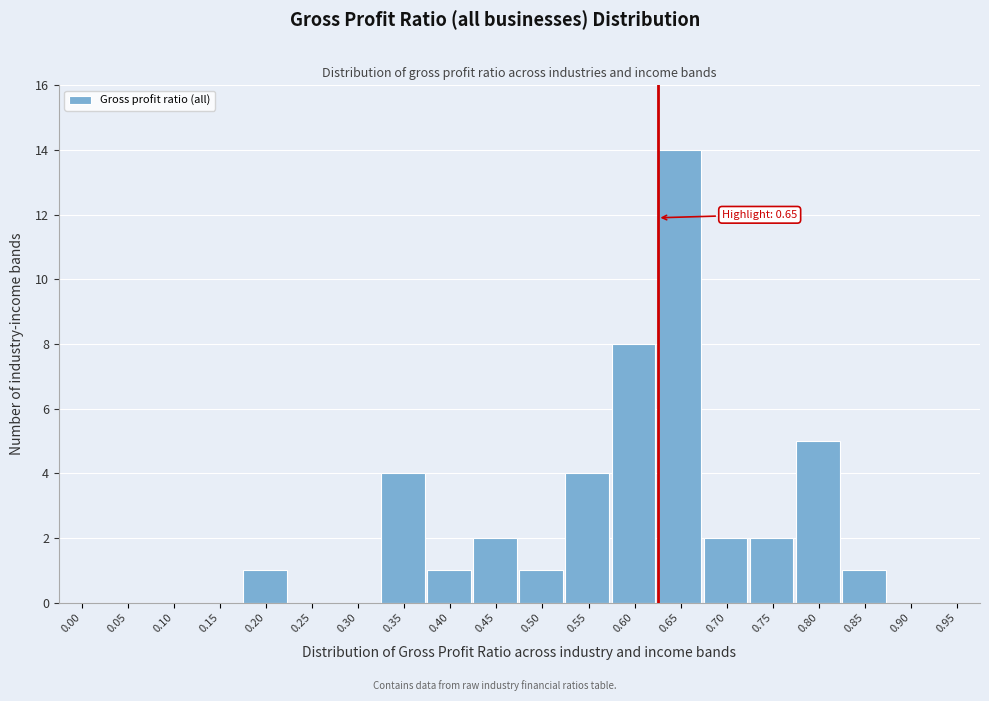

Reading left to right, transcribe all the data shown in this chart.

0.00=0	0.05=0	0.10=0	0.15=0	0.20=1	0.25=0	0.30=0	0.35=4	0.40=1	0.45=2	0.50=1	0.55=4	0.60=8	0.65=14	0.70=2	0.75=2	0.80=5	0.85=1	0.90=0	0.95=0